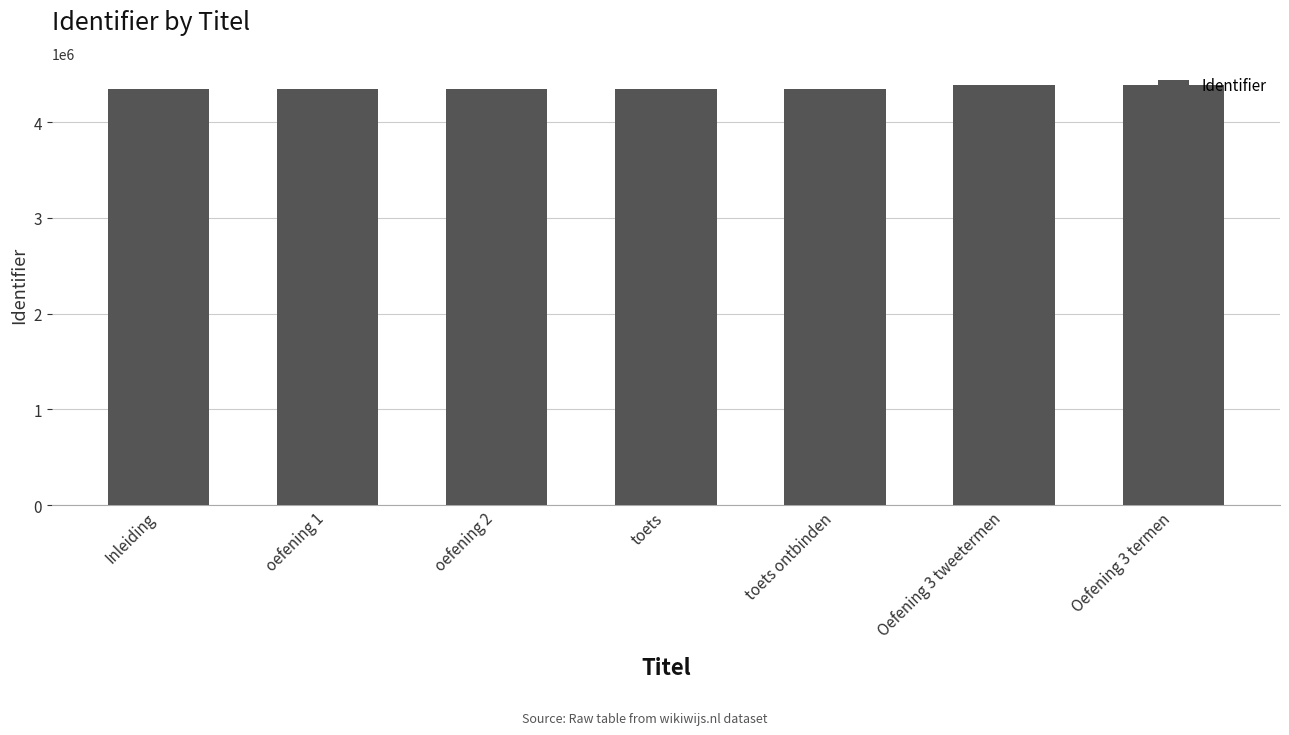

What is the maximum value shown in the chart?

4391390